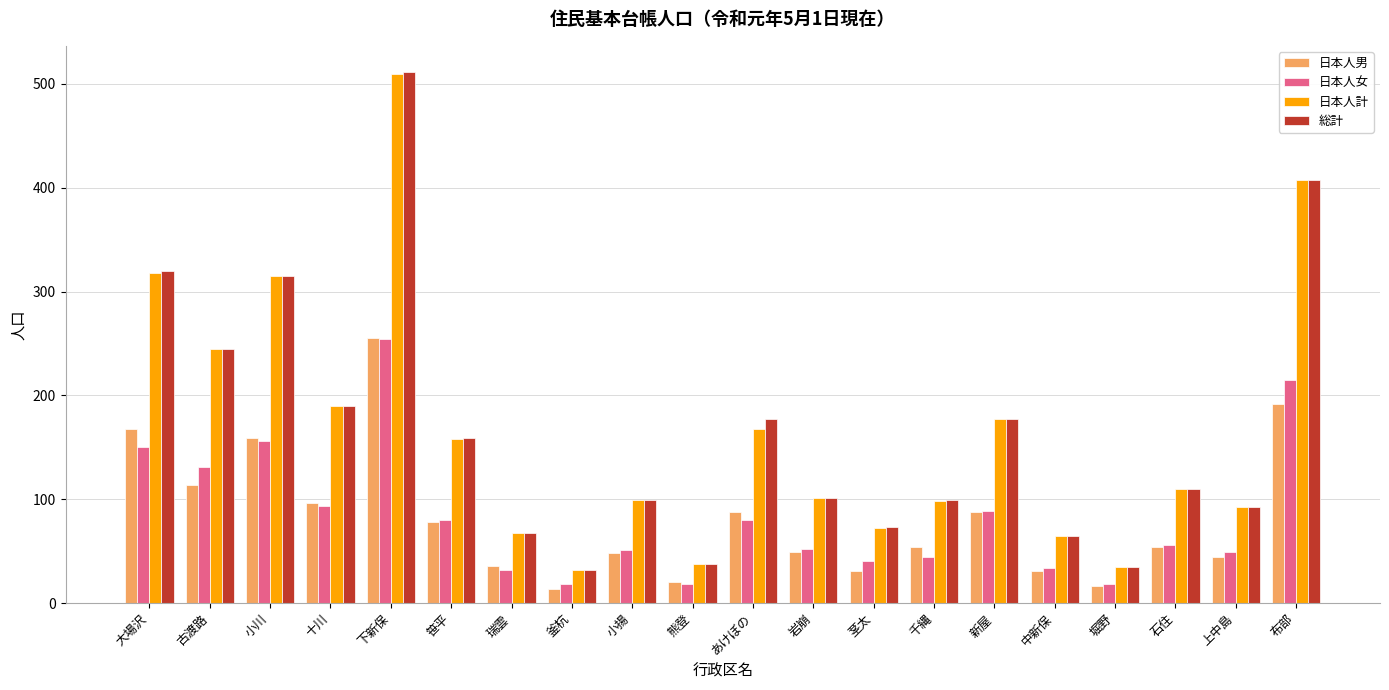

What is the label of the 11th bar from the right?

熊登